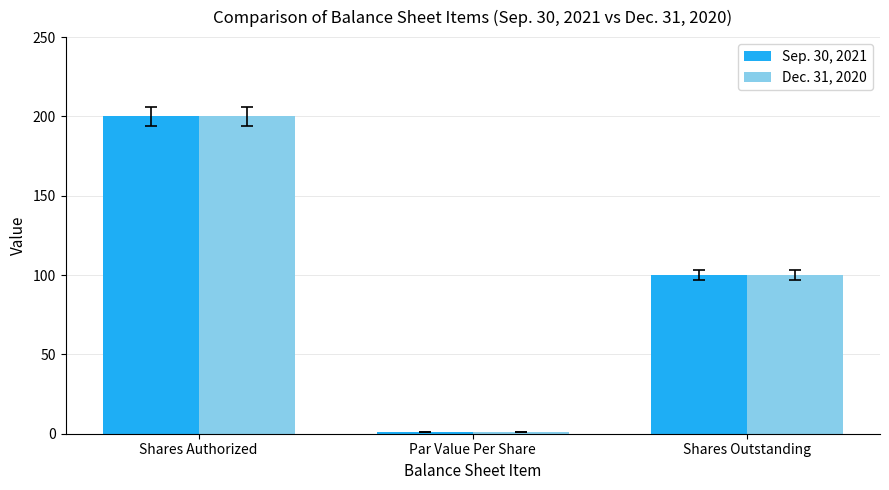

Reading left to right, what are all the values shown in this chart?

Sep. 30, 2021: Shares Authorized=200	Par Value Per Share=1	Shares Outstanding=100
Dec. 31, 2020: Shares Authorized=200	Par Value Per Share=1	Shares Outstanding=100